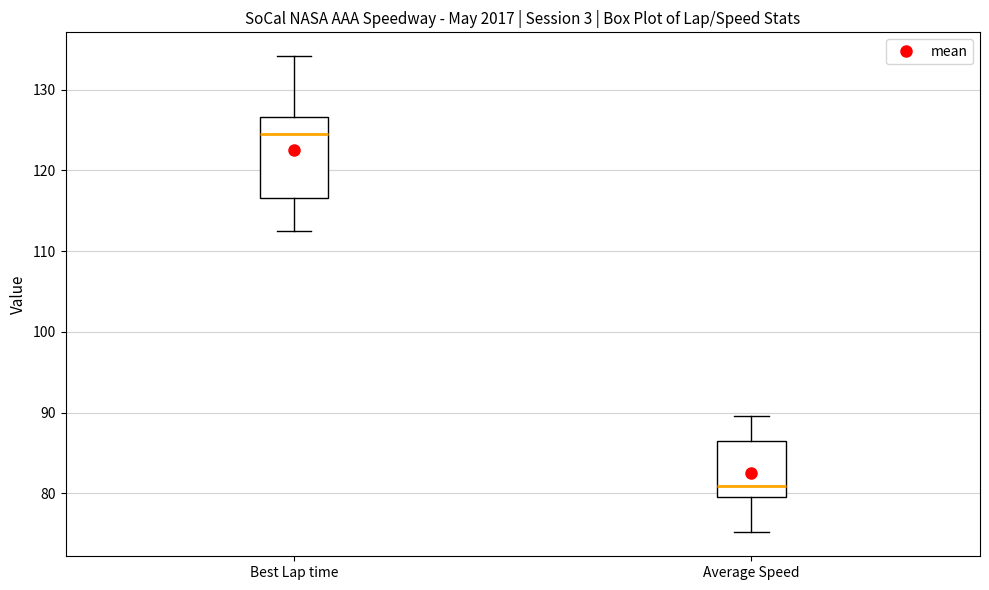

Which box is the tallest, from its lower edge to its upper edge?

Best Lap time